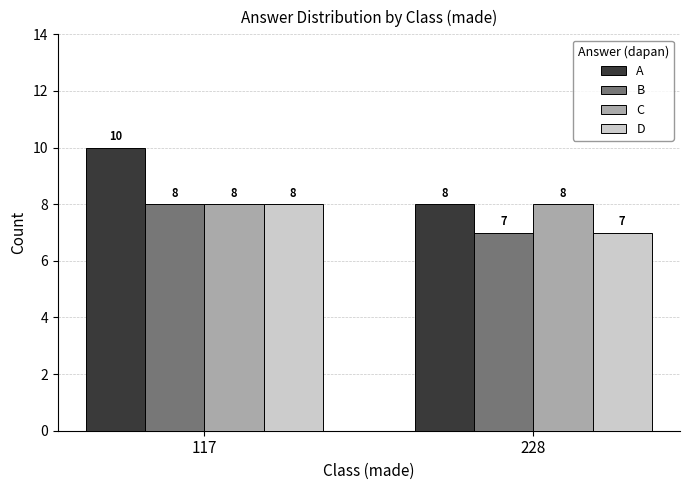

Which series changed the most between 117 and 228?

A